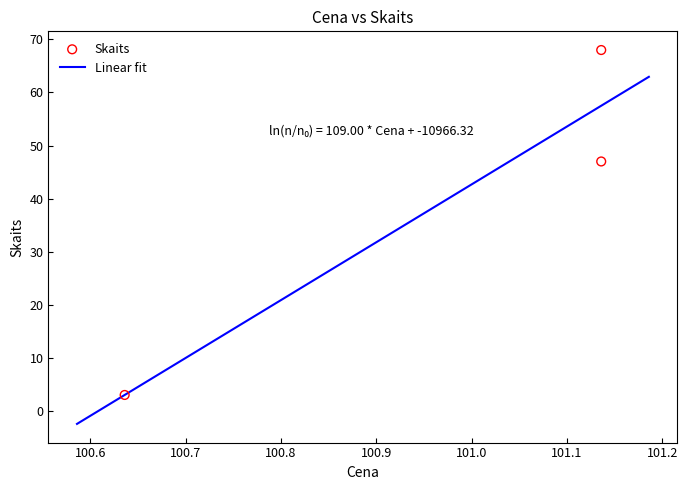

Between 101.135989 and 100.635989, which is larger?

101.135989